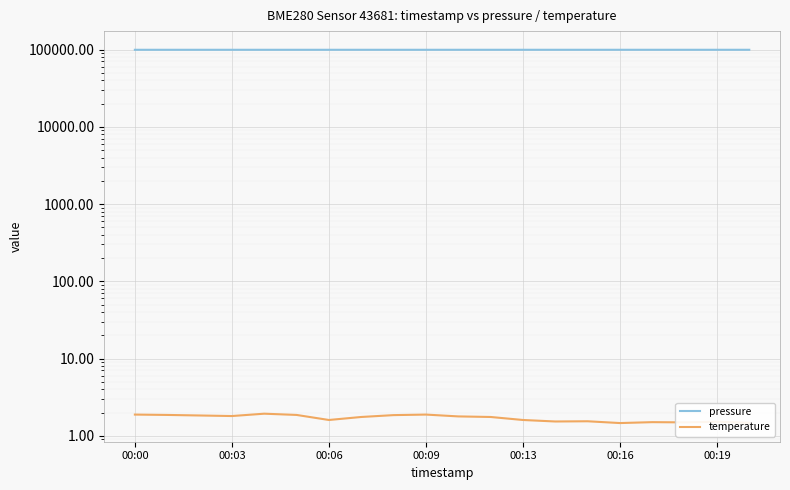

What is the average value of the temperature series?

1.7